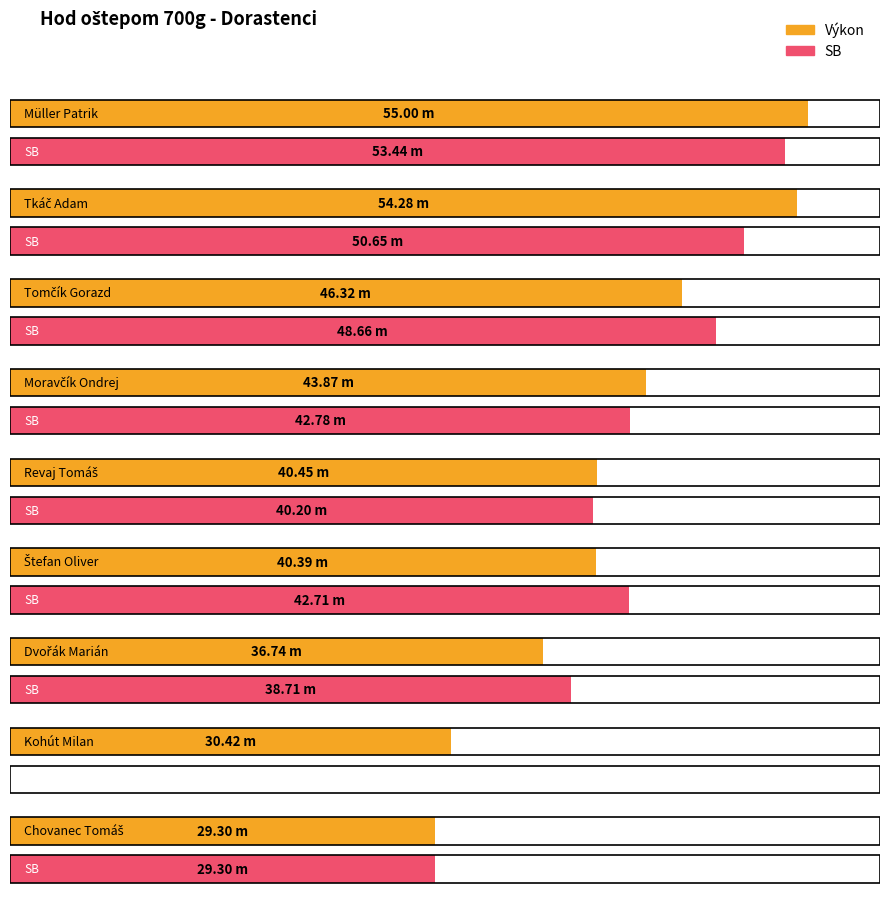

Which series changed the most between Müller Patrik and Revaj Tomáš?

Výkon